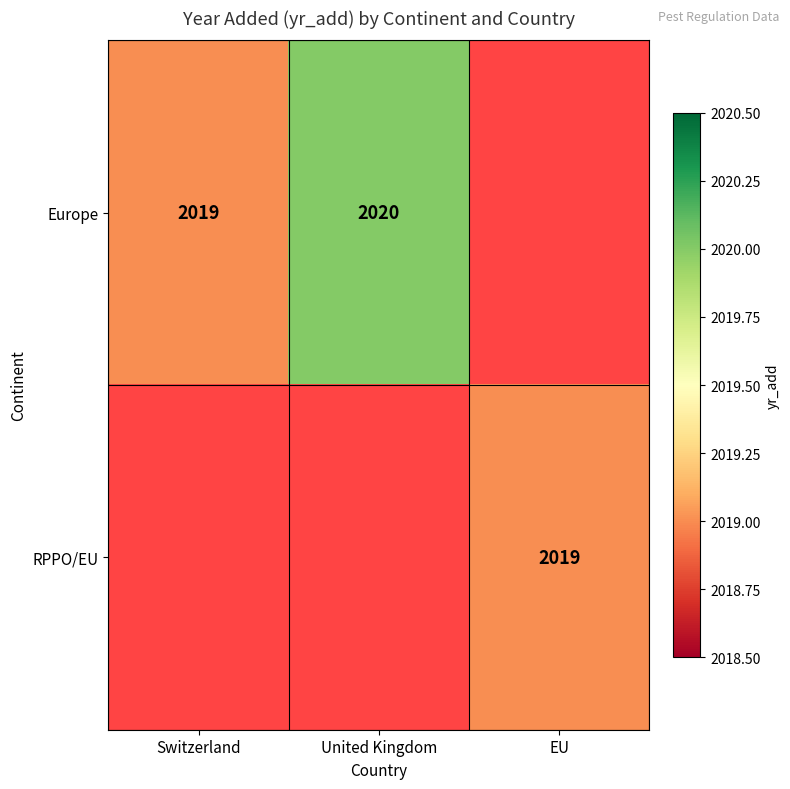

True or false: Europe has a value of 2019 at Switzerland.

True